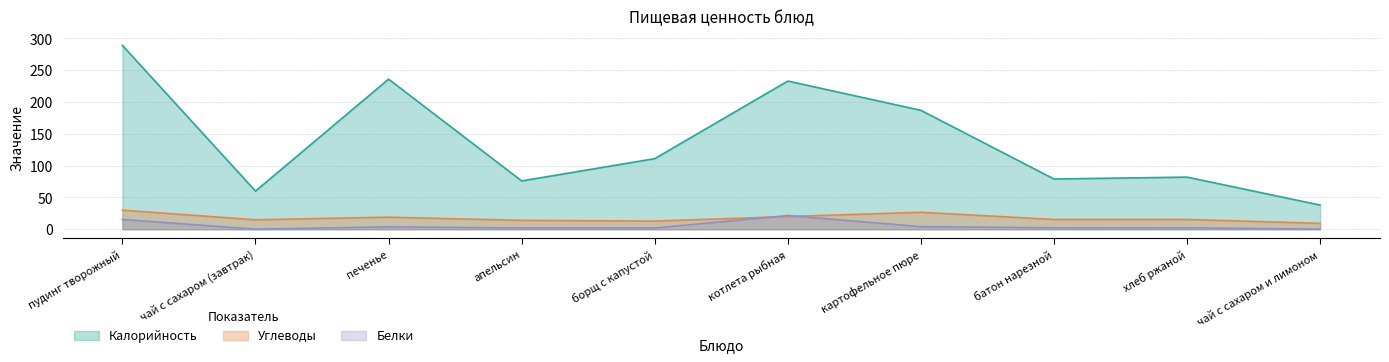

True or false: Углеводы and Калорийность intersect in this chart.

False